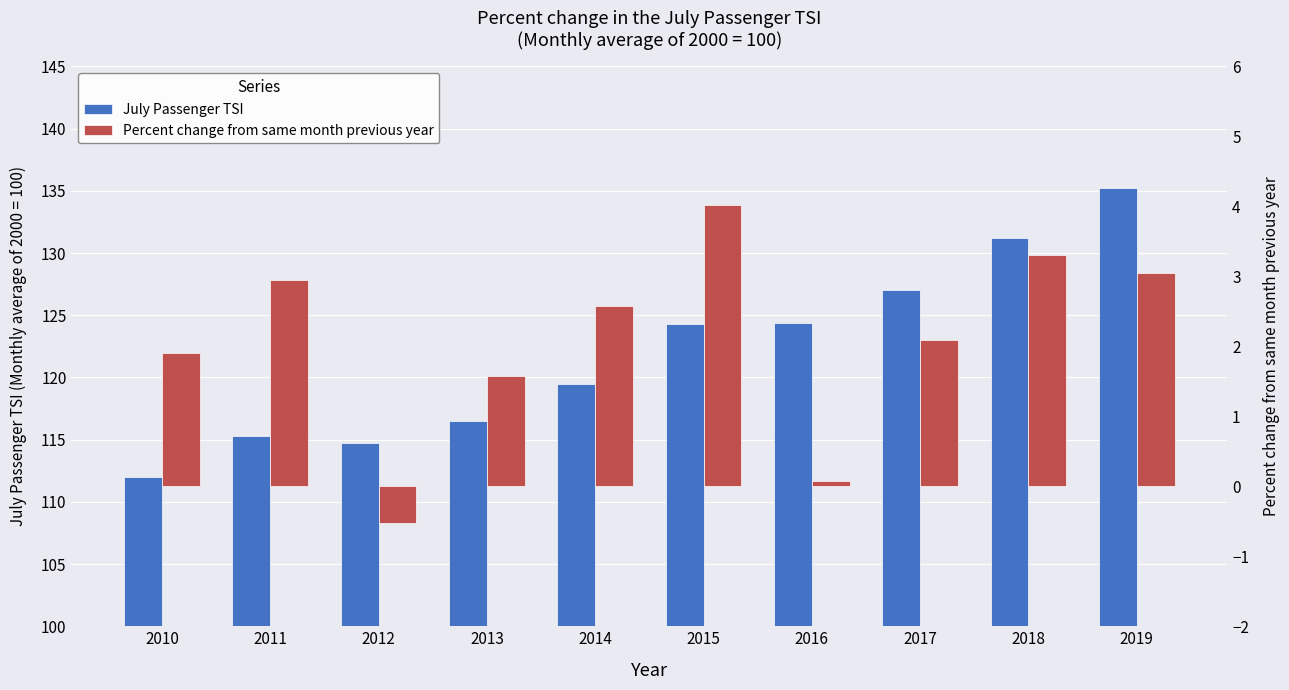

True or false: July Passenger TSI has a value of 135.2 at 2019.

True